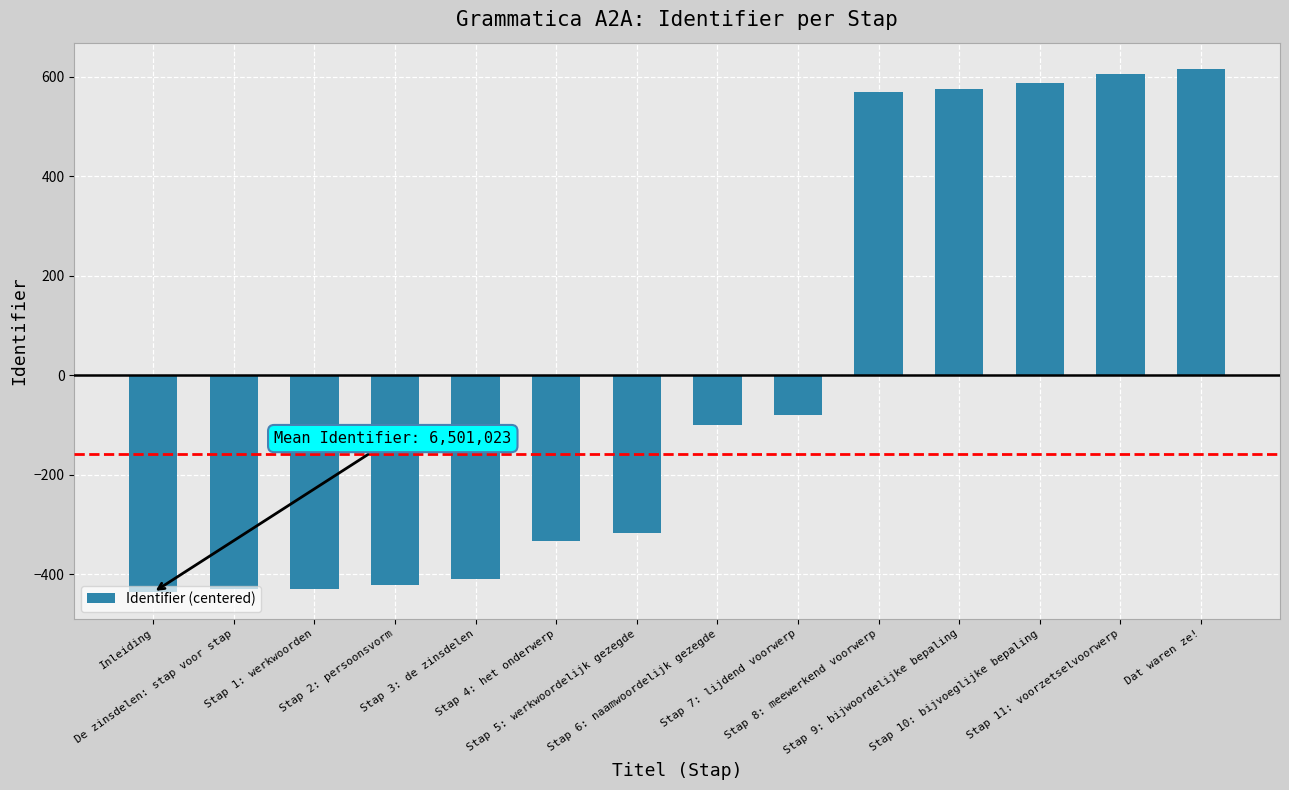

What is the sum of the values at Stap 5: werkwoordelijk gezegde and Stap 8: meewerkend voorwerp?

253